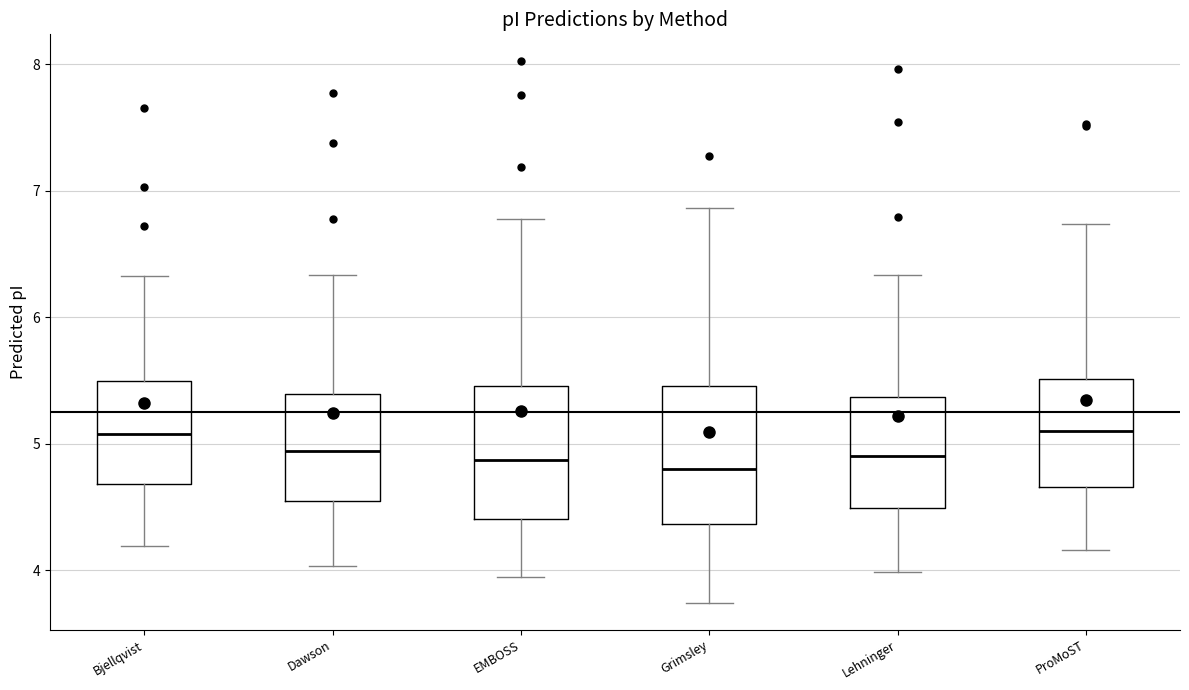

Reading left to right, read every box against the y-axis: the position of its median line, the range the box covers, and the ends of its whiskers. The values are not printed on the chart, so give them approximately, as read against the axis.

Bjellqvist: median 5.1, box 4.7 to 5.5, whiskers 4.2 to 6.3
Dawson: median 4.9, box 4.5 to 5.4, whiskers 4.0 to 6.3
EMBOSS: median 4.9, box 4.4 to 5.5, whiskers 3.9 to 6.8
Grimsley: median 4.8, box 4.4 to 5.5, whiskers 3.7 to 6.9
Lehninger: median 4.9, box 4.5 to 5.4, whiskers 4.0 to 6.3
ProMoST: median 5.1, box 4.7 to 5.5, whiskers 4.2 to 6.7